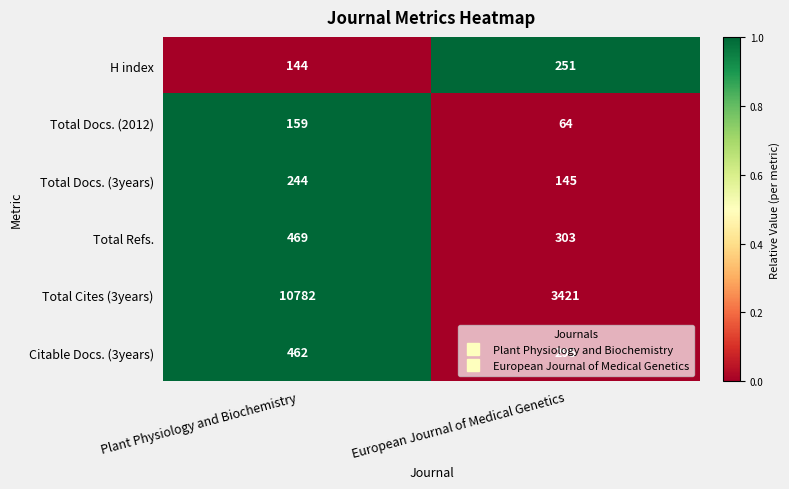

At which label is Total Docs. (2012) closest to 111?

European Journal of Medical Genetics